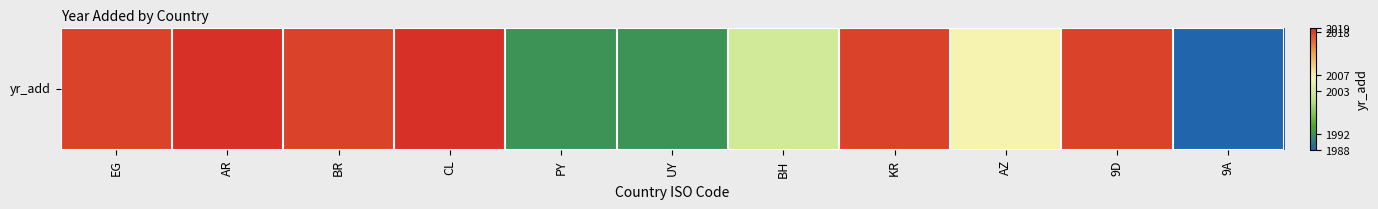

Reading left to right, extract all data points from this chart.

EG=2018	AR=2019	BR=2018	CL=2019	PY=1992	UY=1992	BH=2003	KR=2018	AZ=2007	9D=2018	9A=1988